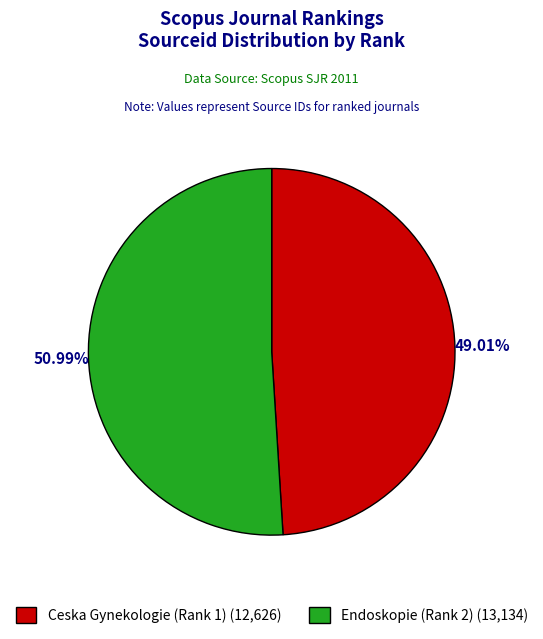

Rank the categories by value from lowest to highest.

Ceska Gynekologie (Rank 1), Endoskopie (Rank 2)